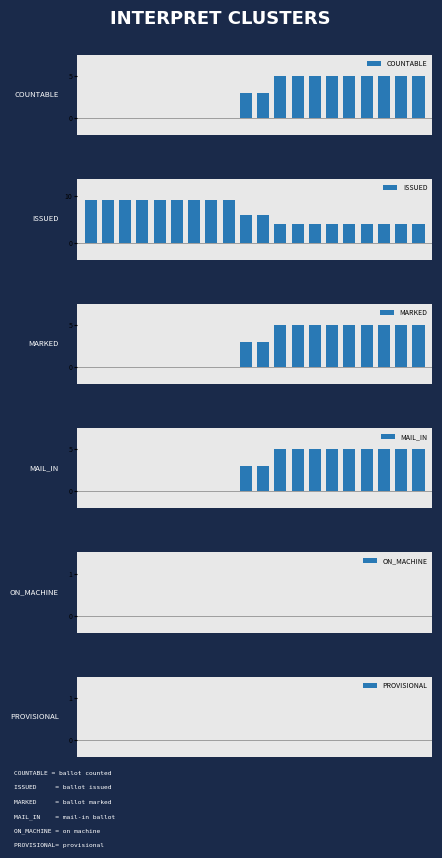

The value of COUNTABLE at 7 is 0. True or false?

True